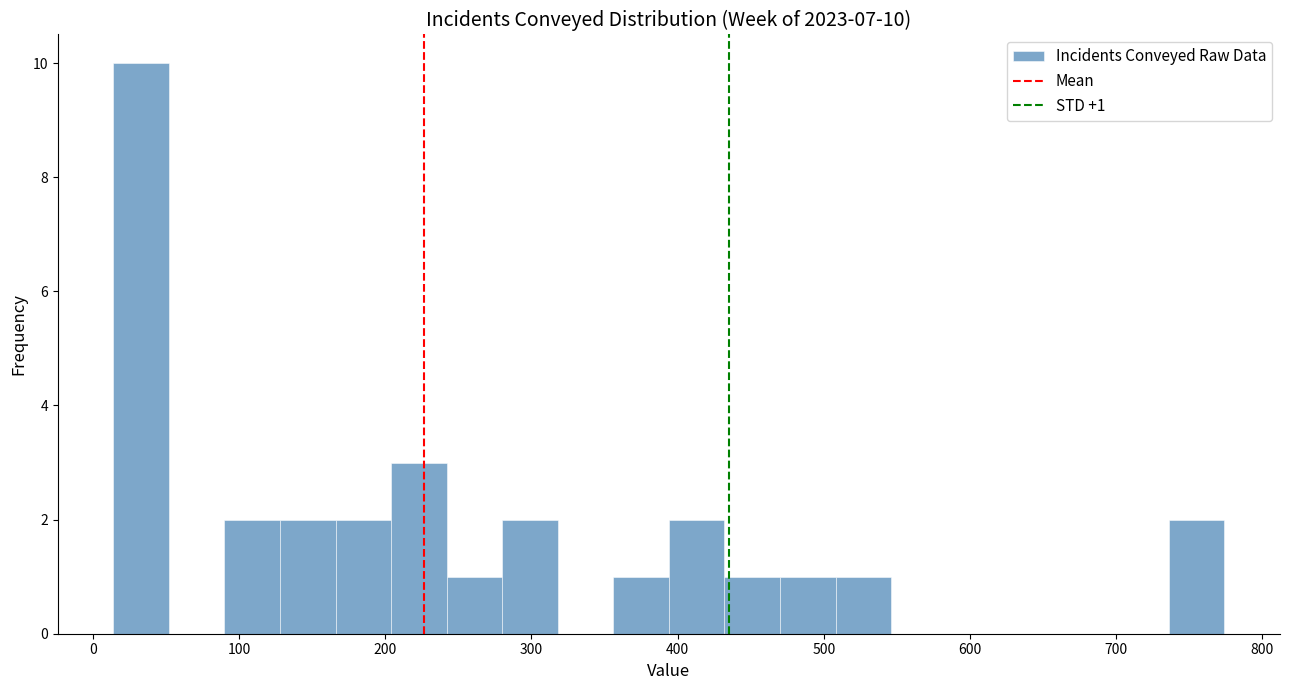

Around what value on the x-axis is the tallest bar? Give the approximate position of its centre, as read against the axis.

30